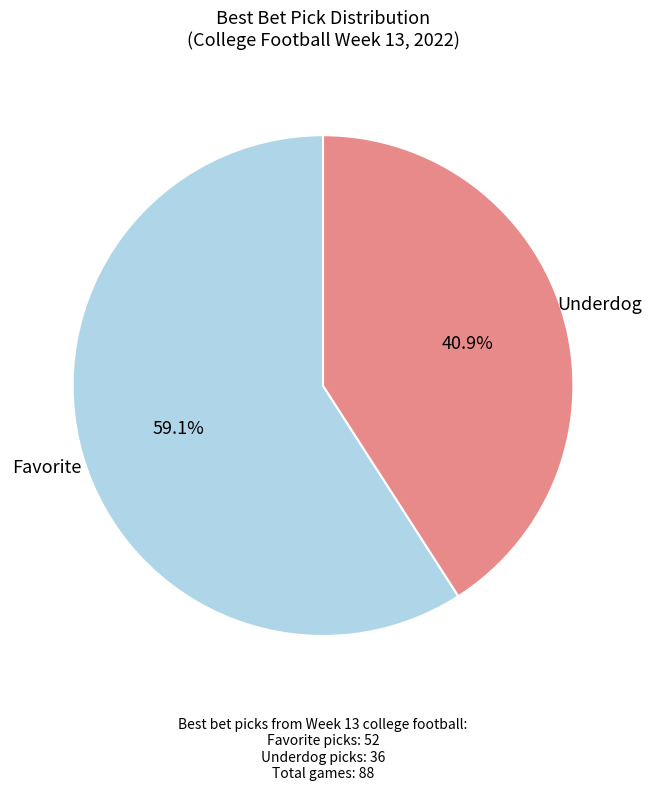

To the nearest percent, what percentage of the pie is Favorite?

59%